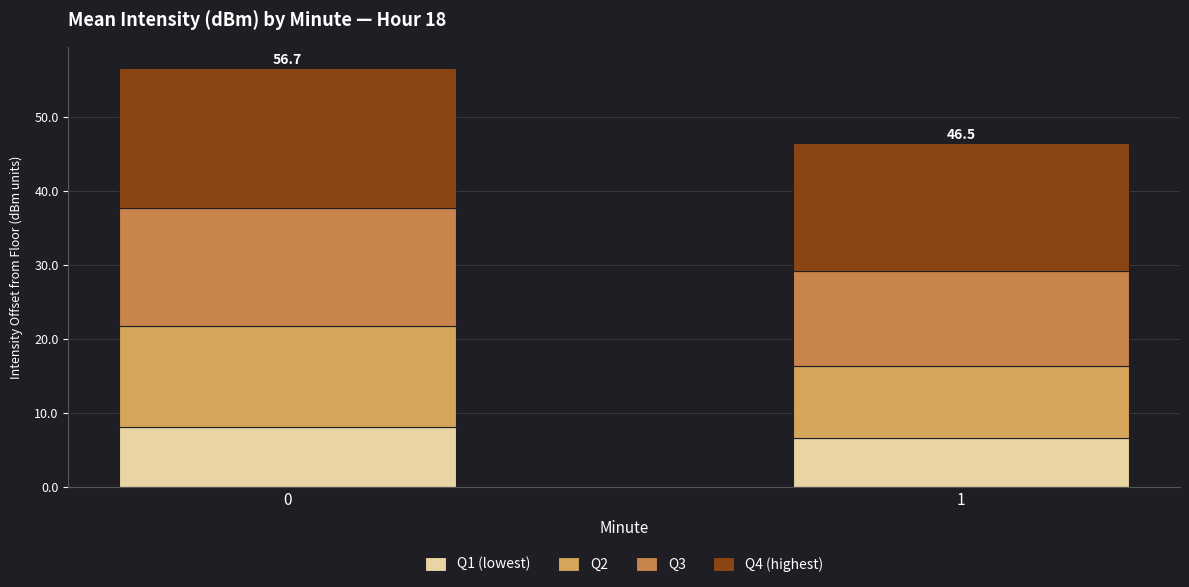

List the series in order of their peak value, highest first.

Q4 (highest), Q3, Q2, Q1 (lowest)